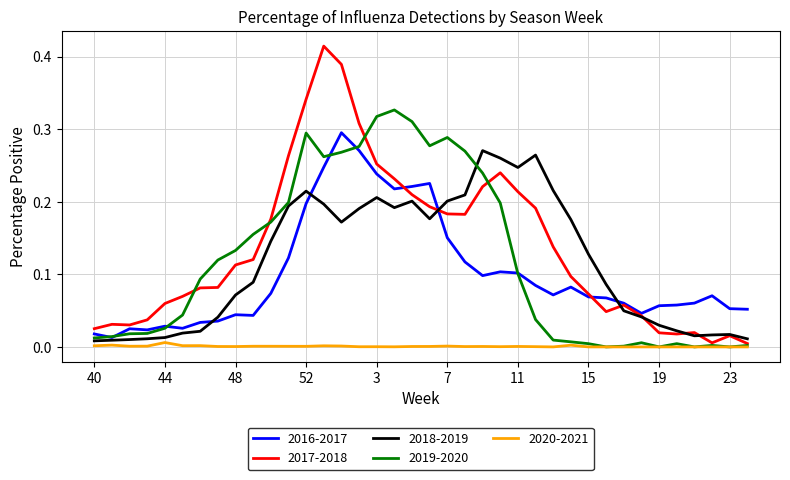

Which series has the widest spread of values?

2017-2018